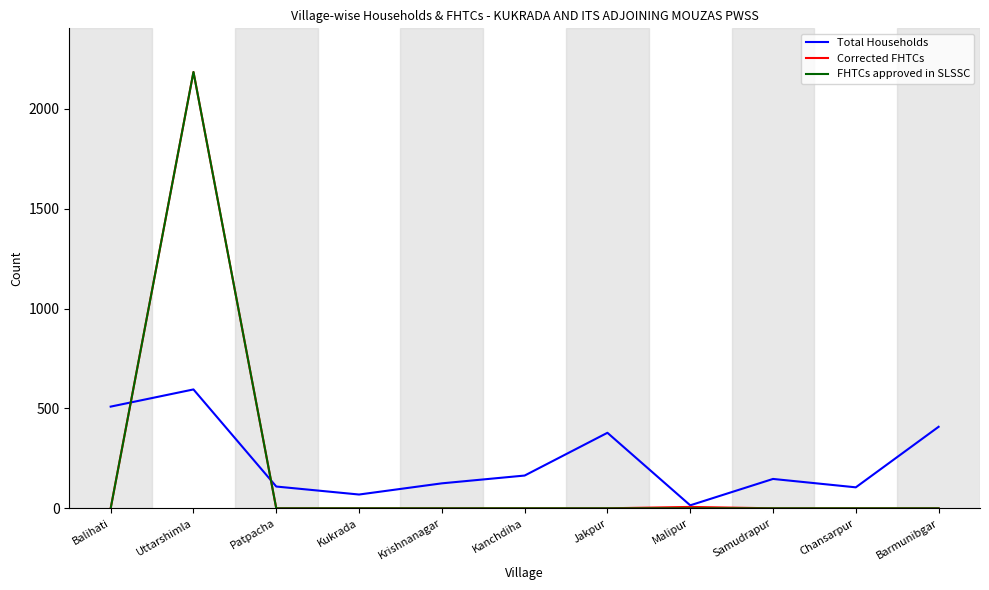

Read the Total Households value at Krishnanagar.

125